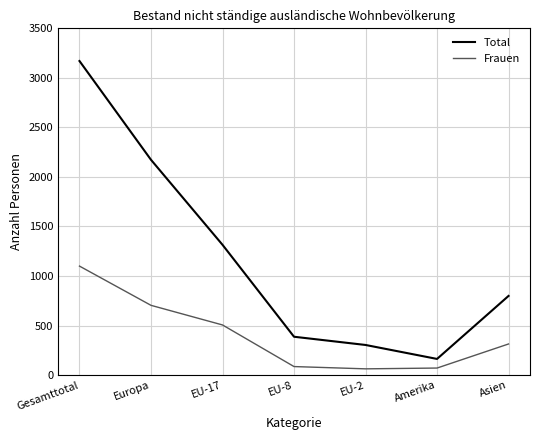

How many distinct data groups are displayed?

2